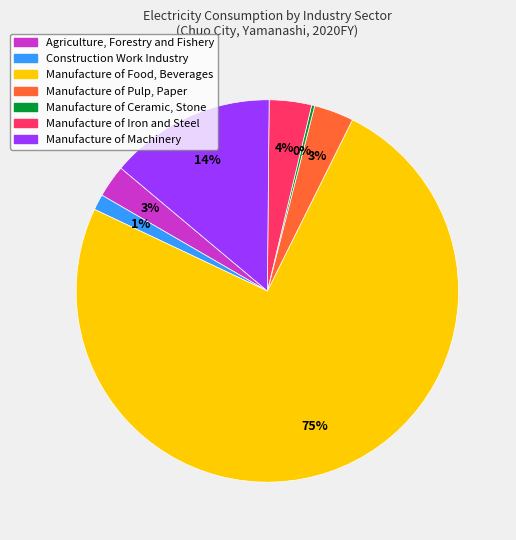

Combined, do Manufacture of Food, Beverages and Agriculture, Forestry and Fishery account for over 50%?

Yes